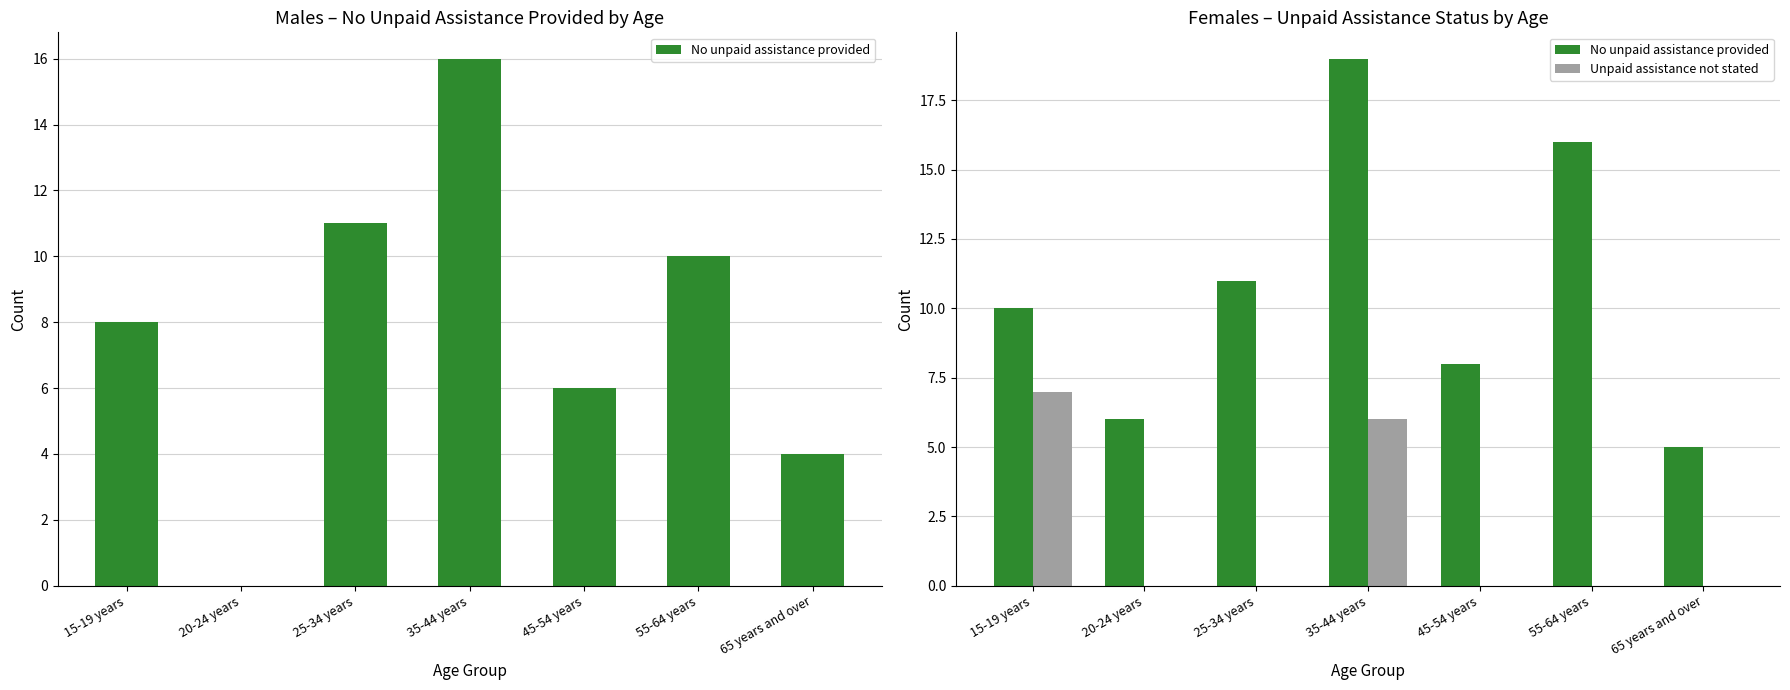

What is the difference between the Unpaid assistance not stated values at 35-44 years and 45-54 years?

6